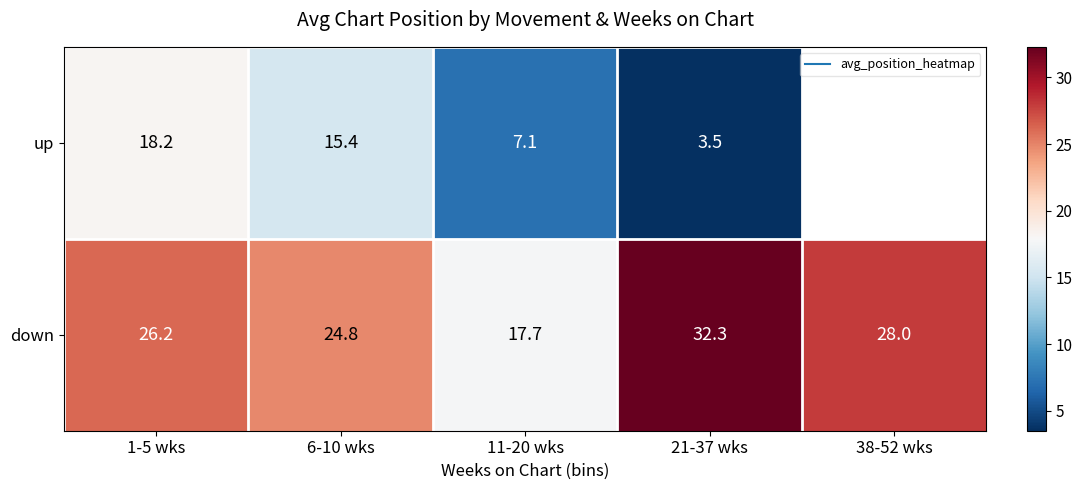

The value of down at 38-52 wks is 18.6. True or false?

False